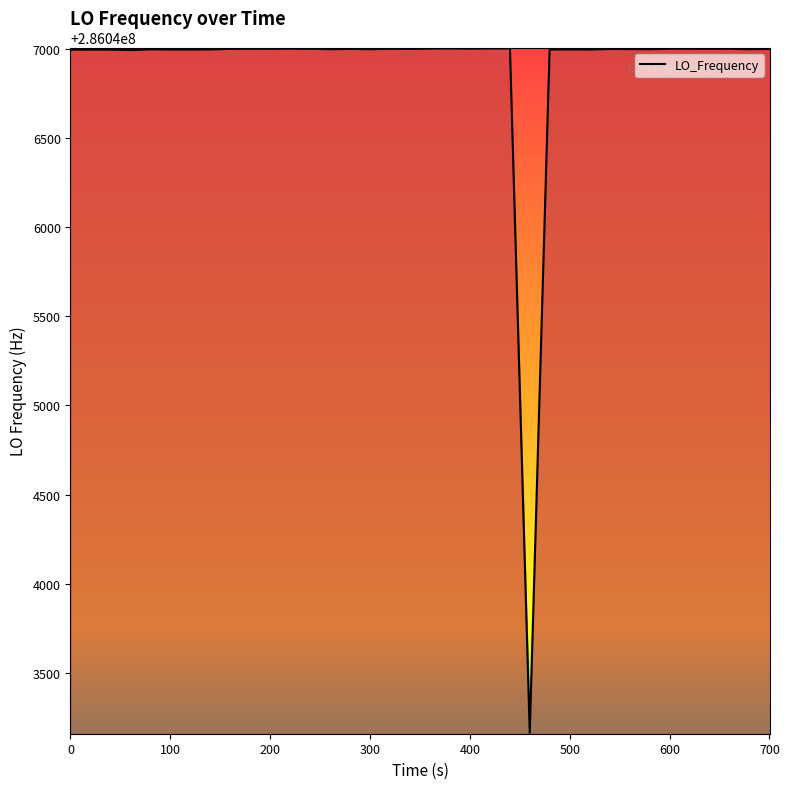

What is the smallest value displayed?

286043162.1